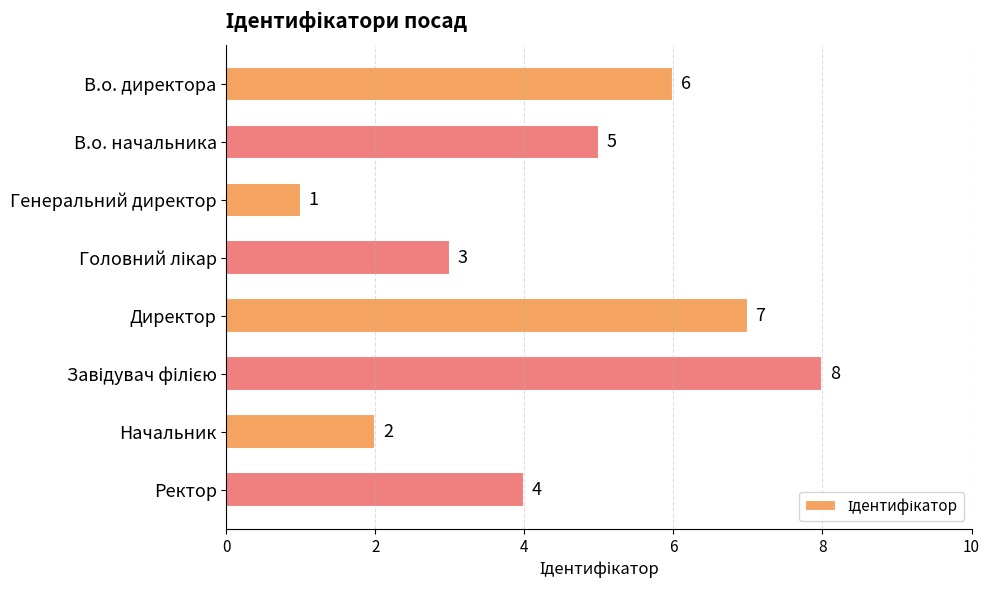

Reading top to bottom, what are all the values shown in this chart?

6	5	1	3	7	8	2	4